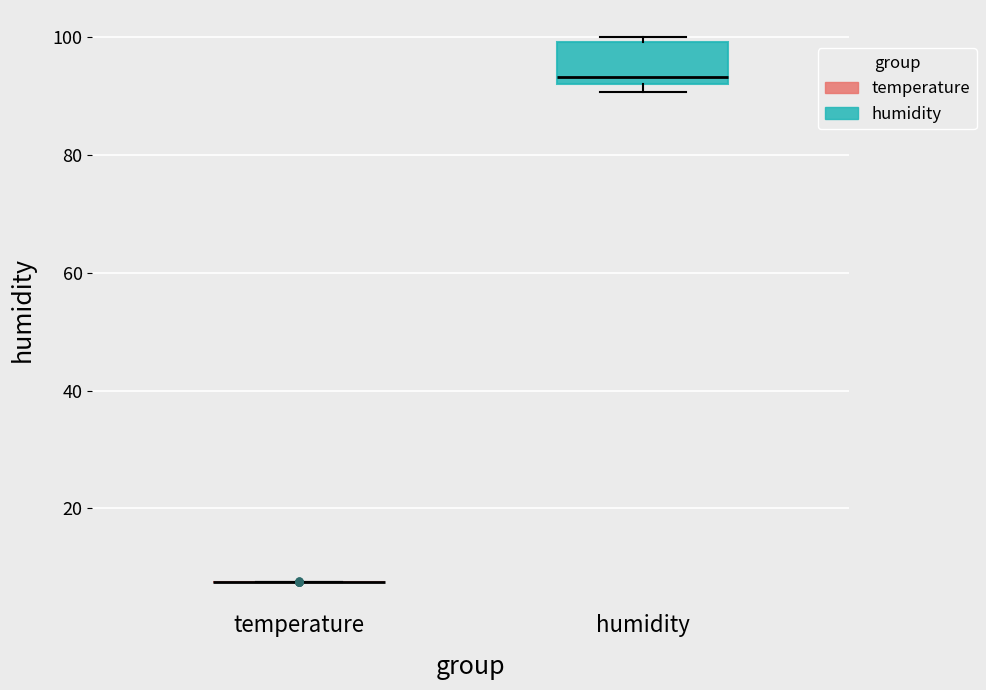

Which box is the tallest, from its lower edge to its upper edge?

humidity